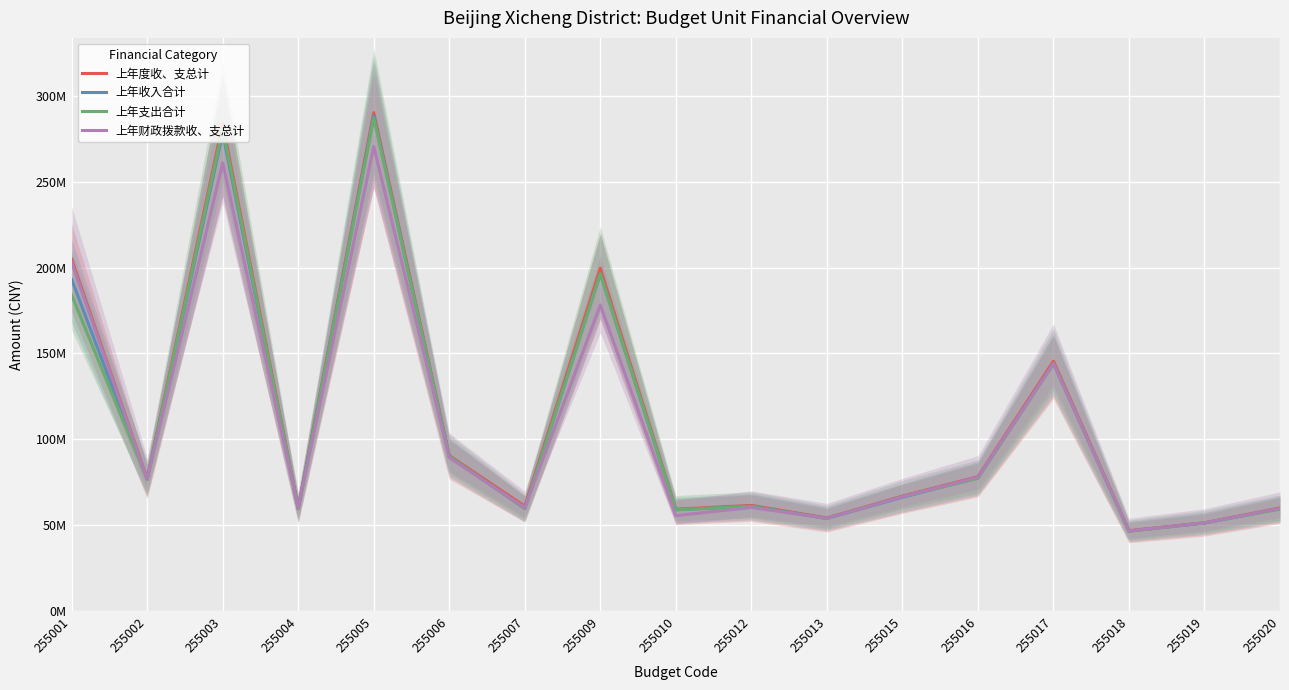

At which label does 上年收入合计 reach its peak?

255005